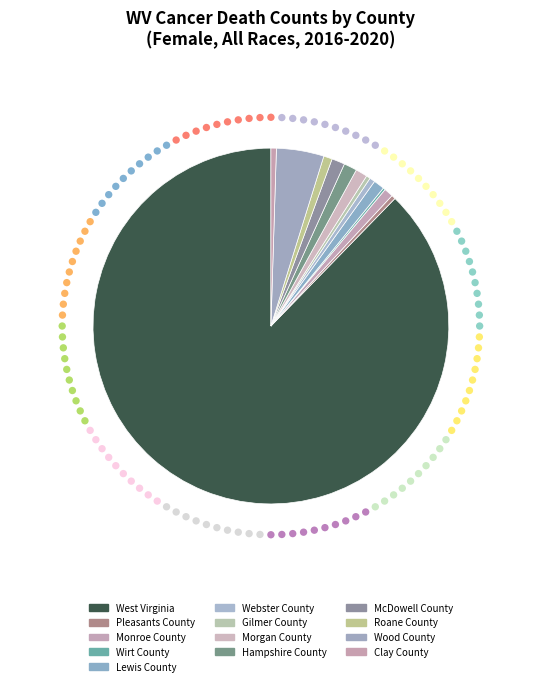

What is the smallest slice in the pie chart?

Wirt County